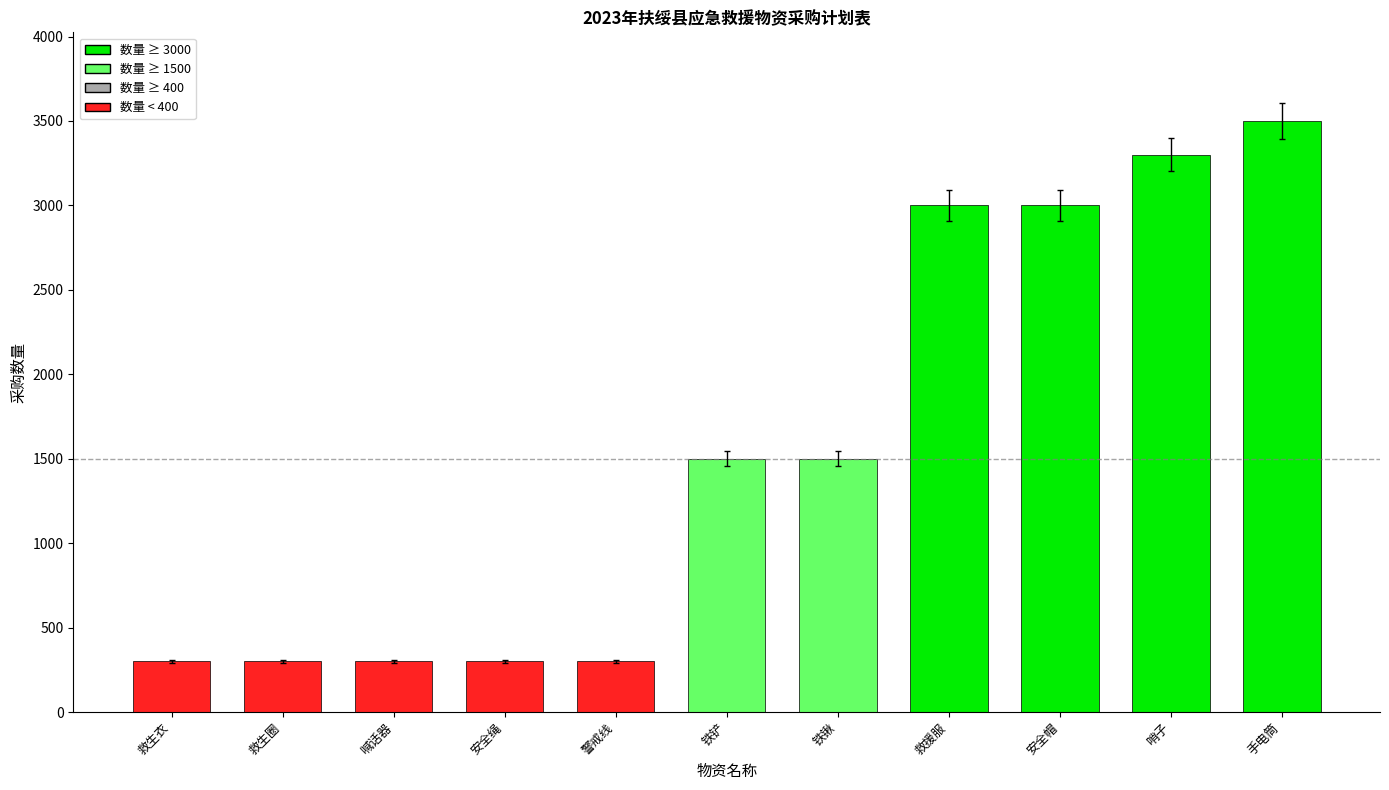

What is the ratio of the value at 手电筒 to the value at 警戒线?

11.7